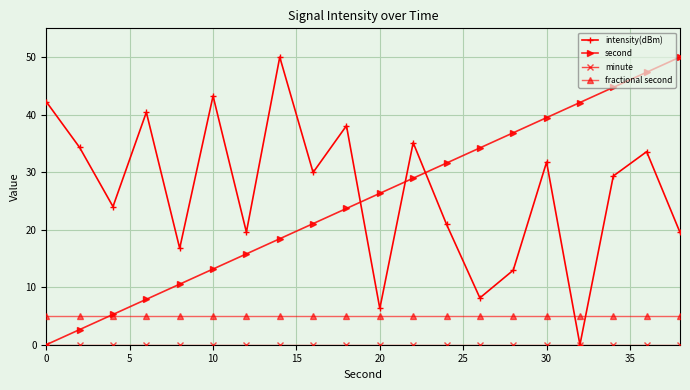

What is the value of the intensity(dBm) point at the 1st from the left?

42.2